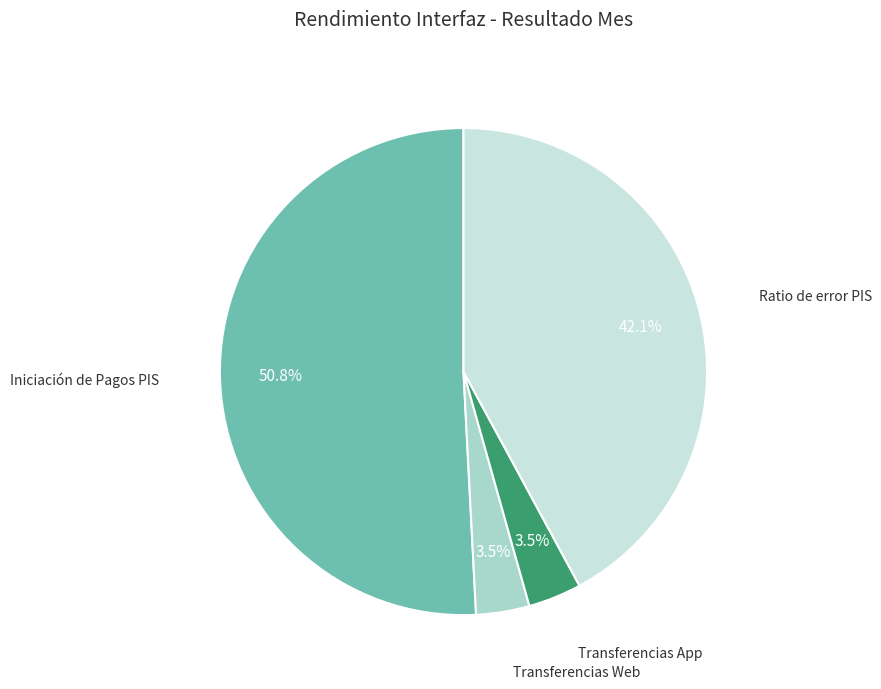

What is the largest slice in the pie chart?

Iniciación de Pagos PIS